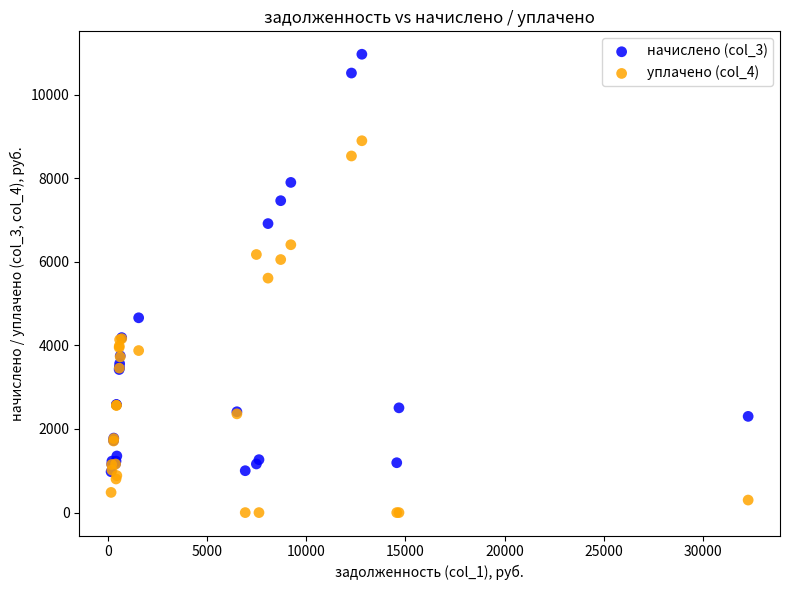

Which series has the widest spread of Y values?

начислено (col_3)